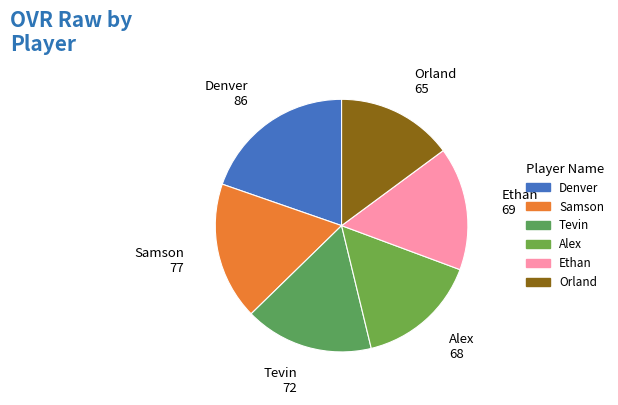

Which category has the smallest portion of the pie?

Orland